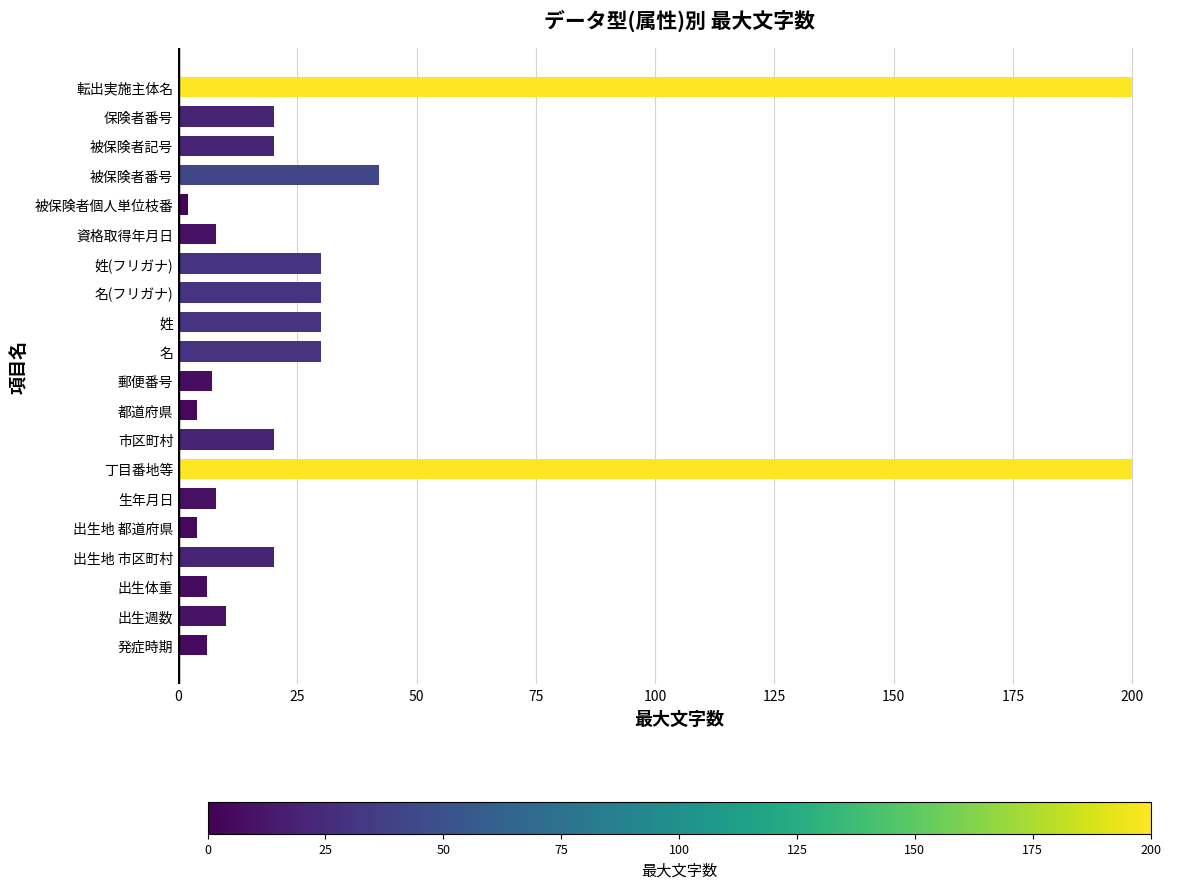

What position from the top is 丁目番地等?

14